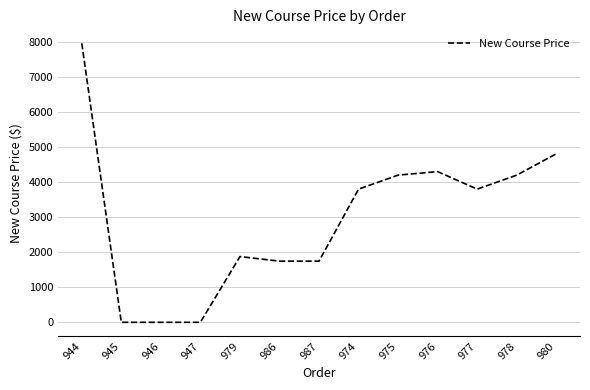

Which has a higher value, 980 or 976?

980